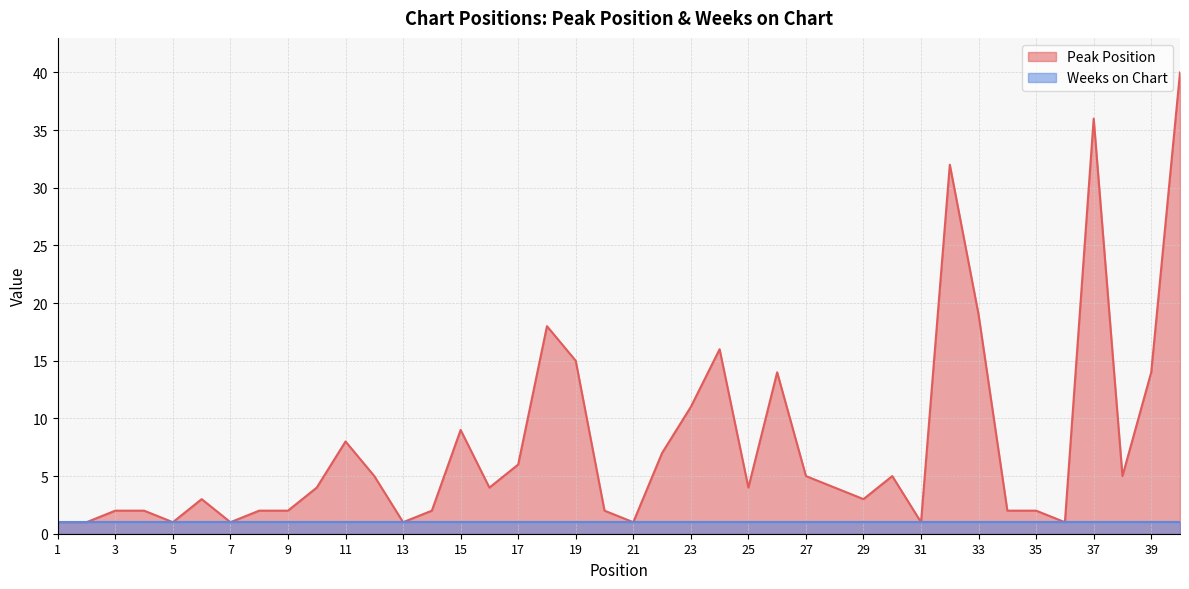

Reading right to left, what are all the values shown in this chart?

40=40	39=14	38=5	37=36	36=1	35=2	34=2	33=19	32=32	31=1	30=5	29=3	28=4	27=5	26=14	25=4	24=16	23=11	22=7	21=1	20=2	19=15	18=18	17=6	16=4	15=9	14=2	13=1	12=5	11=8	10=4	9=2	8=2	7=1	6=3	5=1	4=2	3=2	2=1	1=1